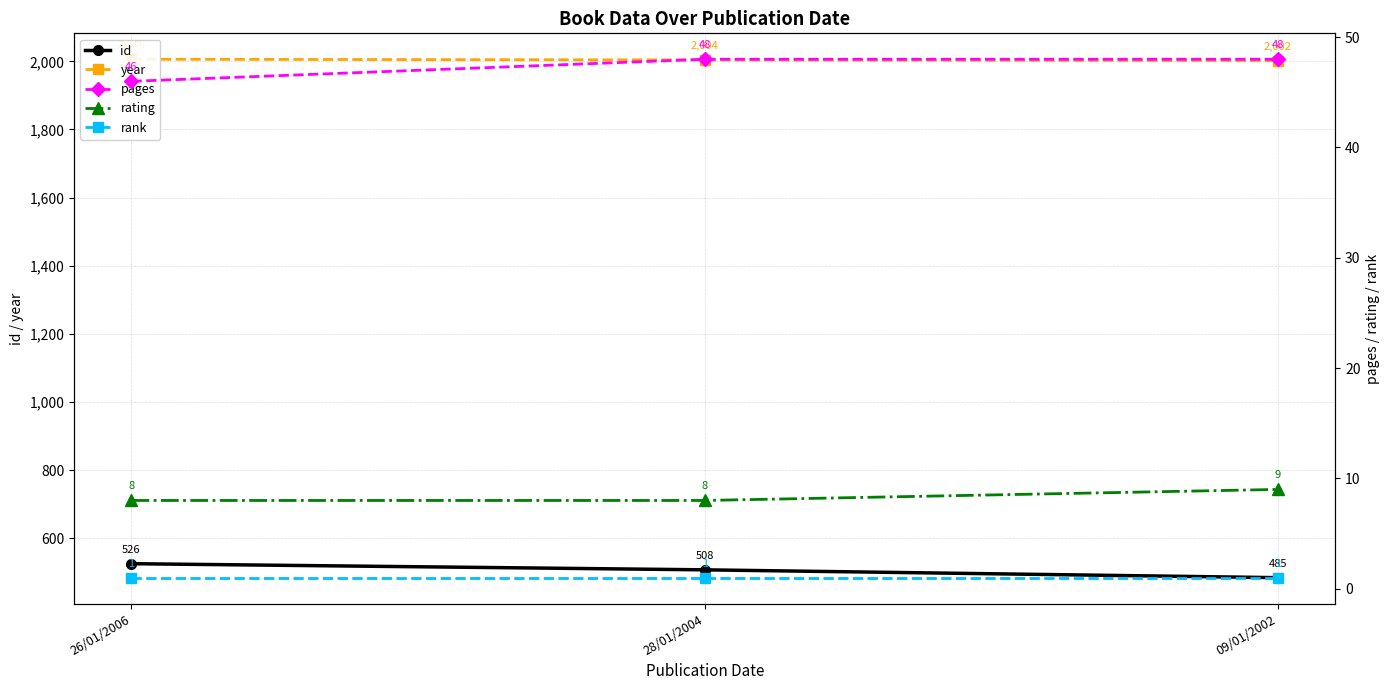

Reading right to left, what are all the values shown in this chart?

id: 485	508	526
year: 2002	2004	2006
pages: 48	48	46
rating: 9	8	8
rank: 1	1	1